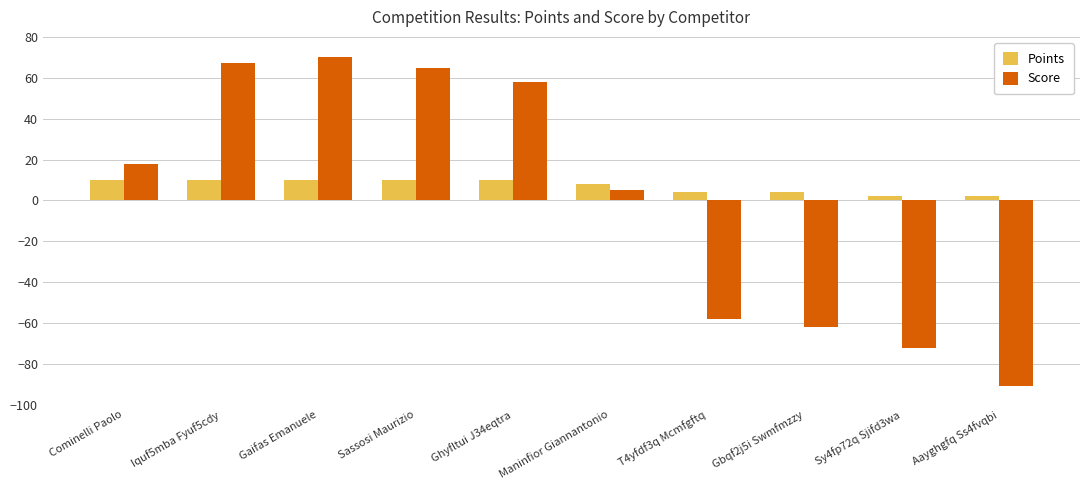

Reading left to right, list all the values displayed in this chart.

Points: Cominelli Paolo=10	Iquf5mba Fyuf5cdy=10	Gaifas Emanuele=10	Sassosi Maurizio=10	Ghyfltui J34eqtra=10	Maninfior Giannantonio=8	T4yfdf3q Mcmfgftq=4	Gbqf2j5i Swmfmzzy=4	Sy4fp72q Sjifd3wa=2	Aayghgfq Ss4fvqbi=2
Score: Cominelli Paolo=18	Iquf5mba Fyuf5cdy=67	Gaifas Emanuele=70	Sassosi Maurizio=65	Ghyfltui J34eqtra=58	Maninfior Giannantonio=5	T4yfdf3q Mcmfgftq=-58	Gbqf2j5i Swmfmzzy=-62	Sy4fp72q Sjifd3wa=-72	Aayghgfq Ss4fvqbi=-91